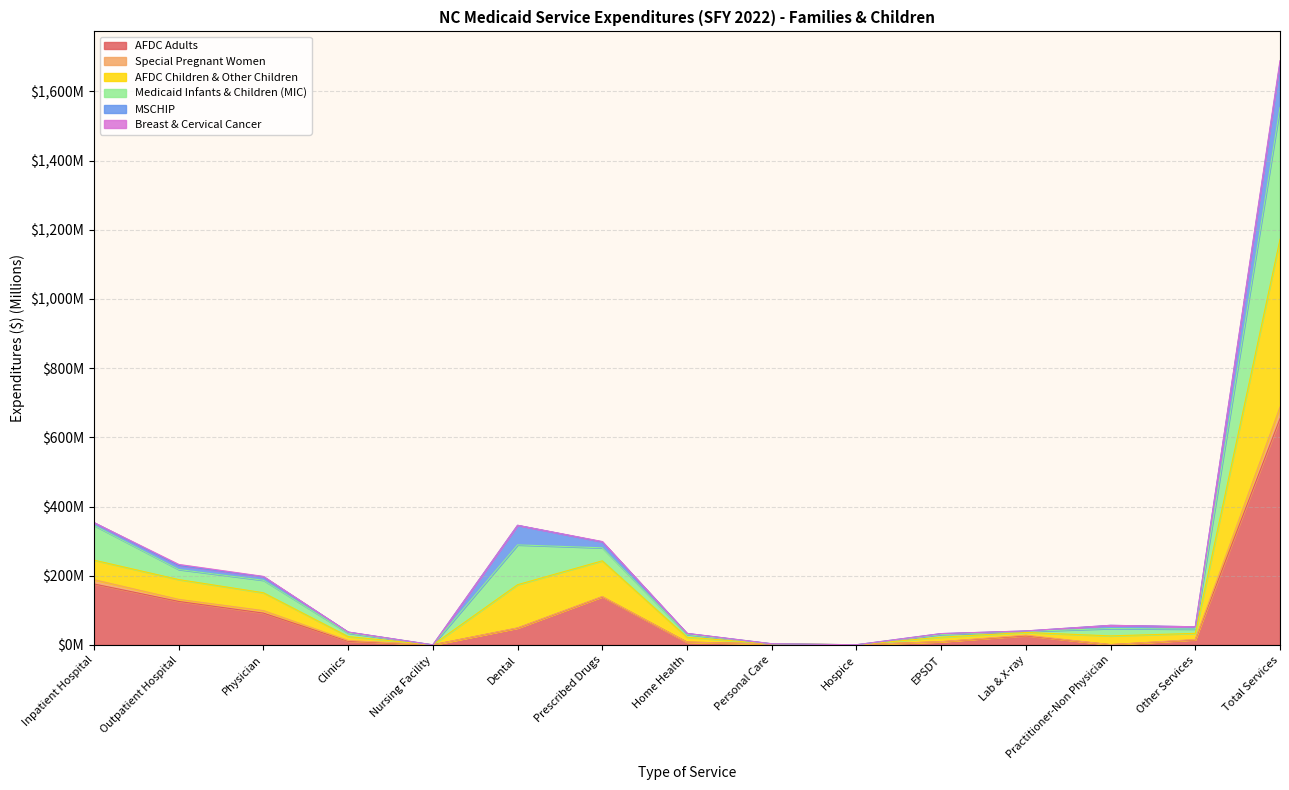

Does the chart have visible grid lines?

Yes